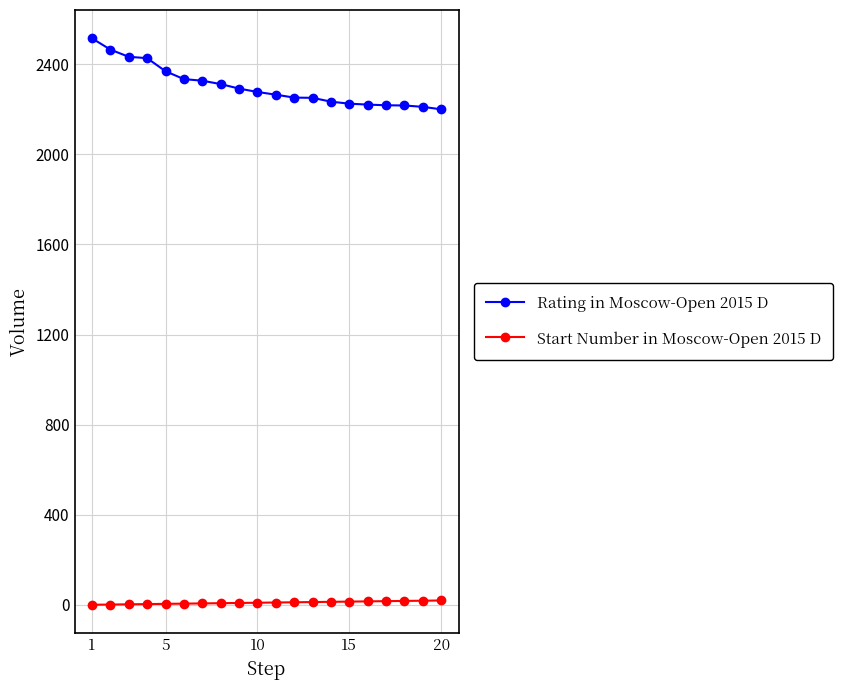

True or false: Rating in Moscow-Open 2015 D and Start Number in Moscow-Open 2015 D intersect in this chart.

False